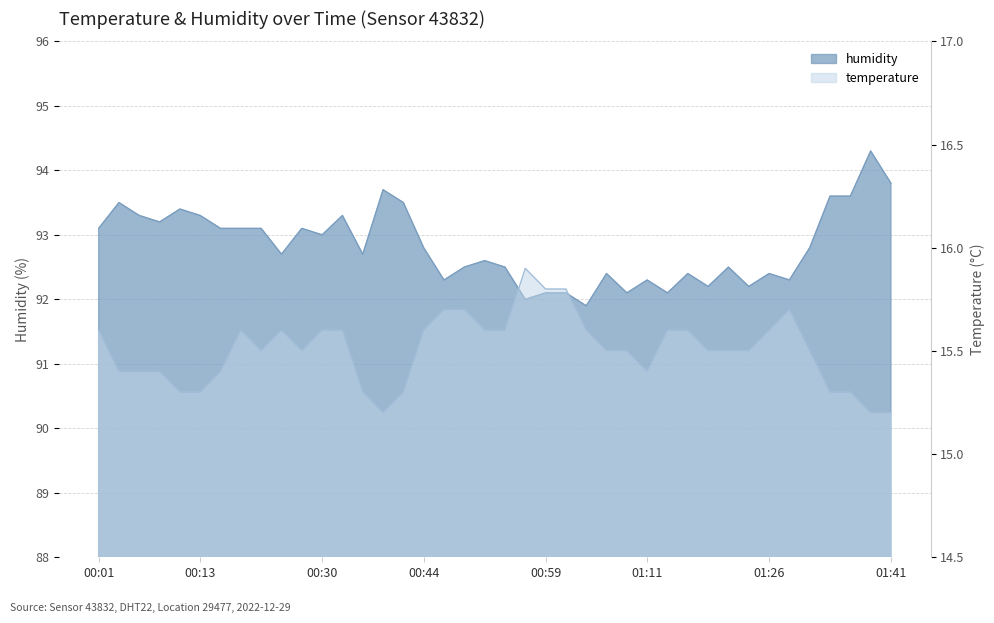

The value of humidity at 01:38 is 94.3. True or false?

True